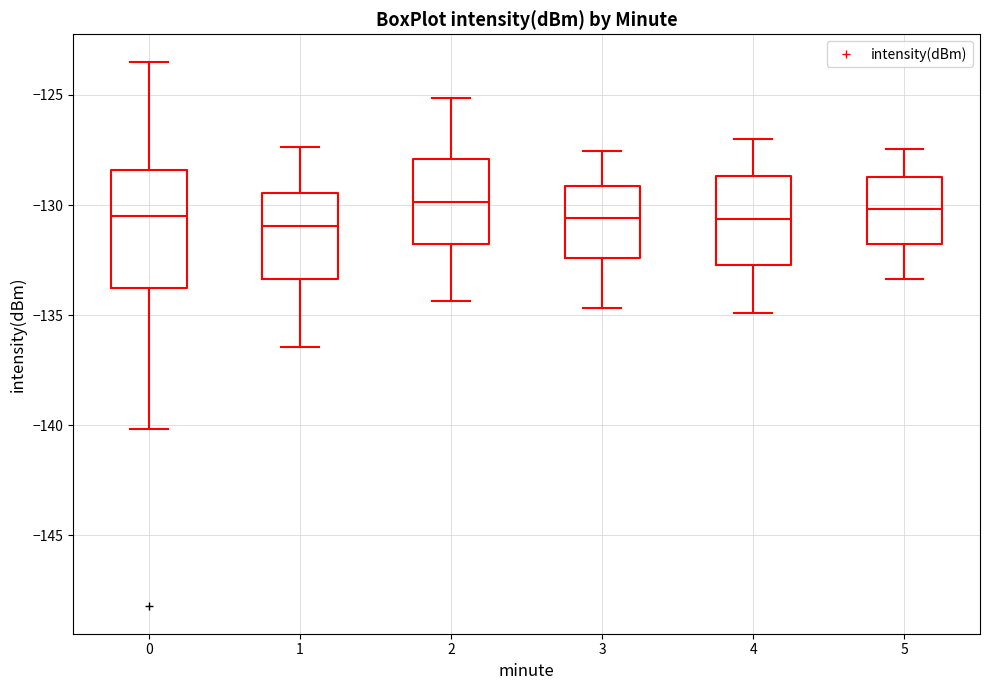

Where does the upper whisker of the box at x = 0 end on the y-axis? The values are not printed on the chart, so give them approximately, as read against the axis.

-123.5